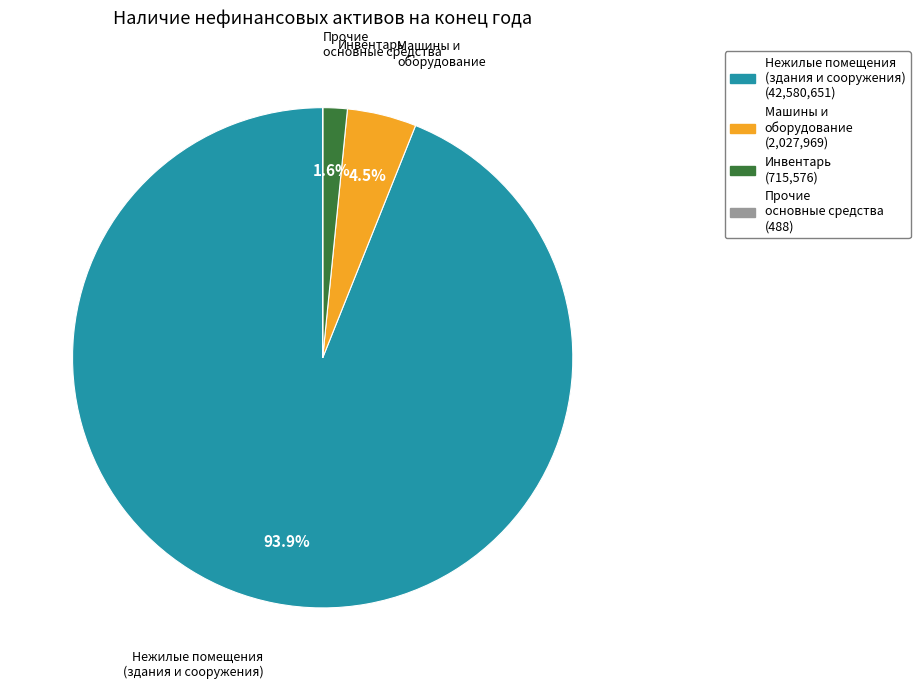

Is there a majority slice in this chart?

Yes